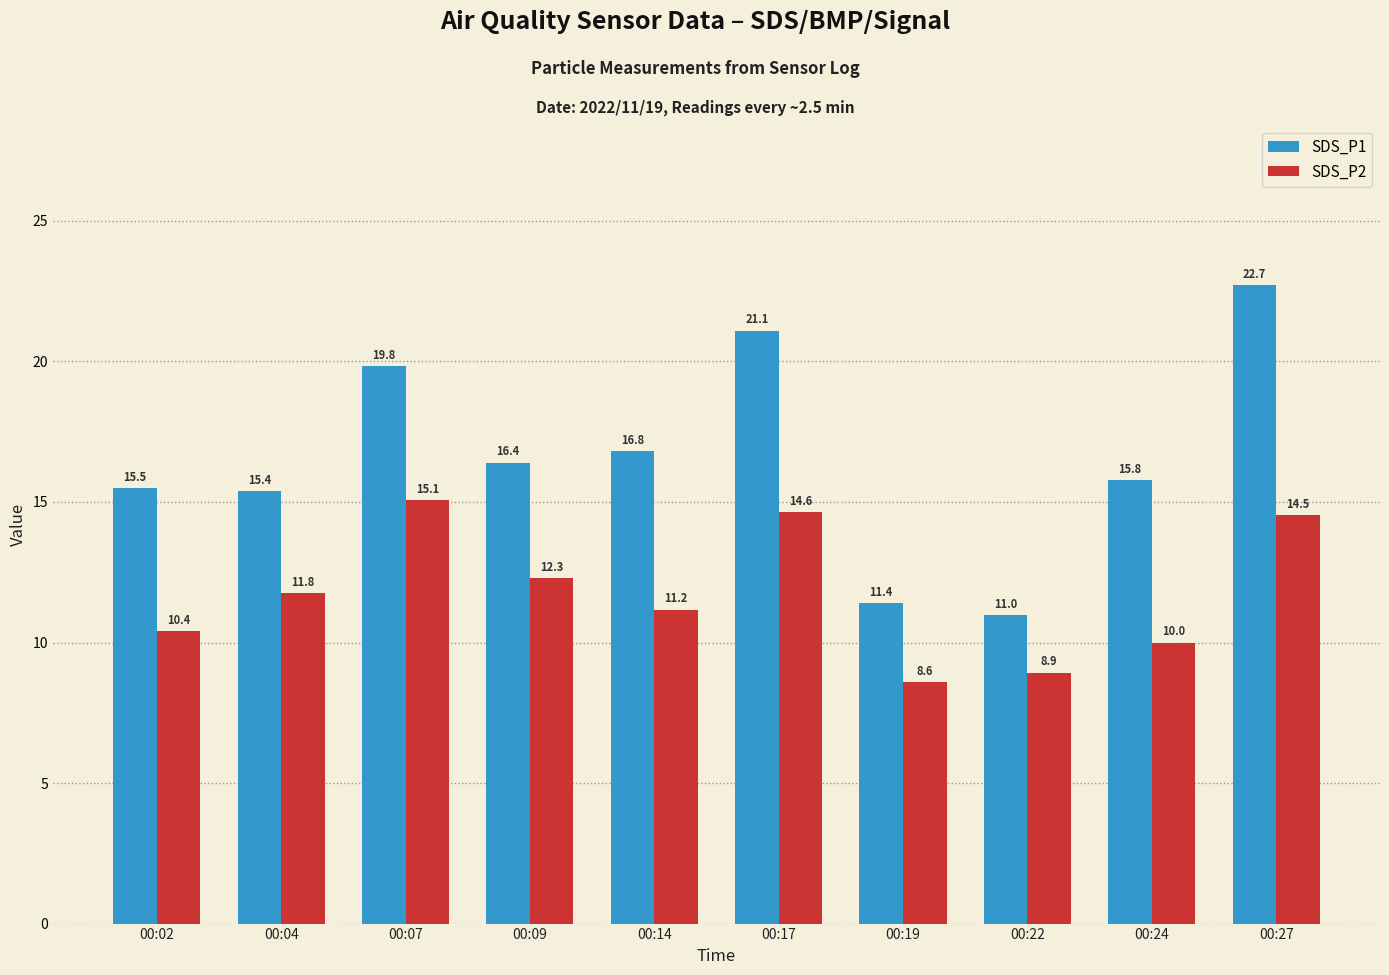

Between 00:19 and 00:27, which series saw the biggest shift?

SDS_P1